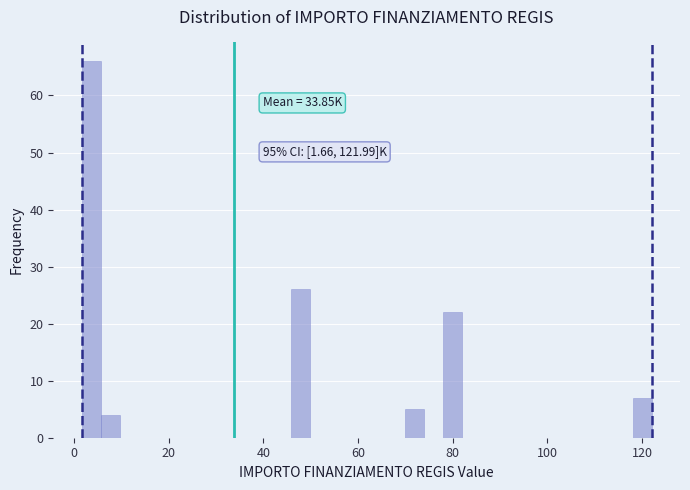

Around what value on the x-axis is the tallest bar? Give the approximate position of its centre, as read against the axis.

4